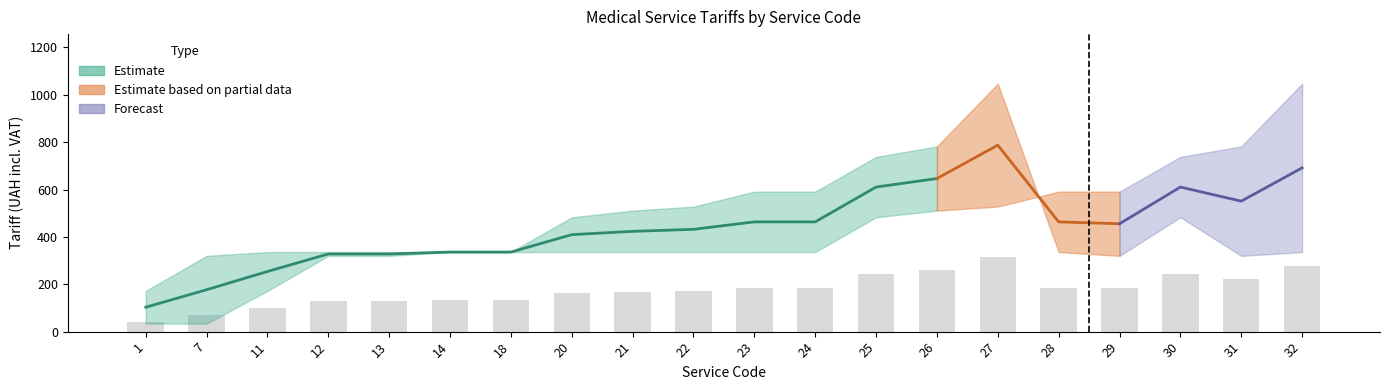

The value of Low at 12 is 320. True or false?

True